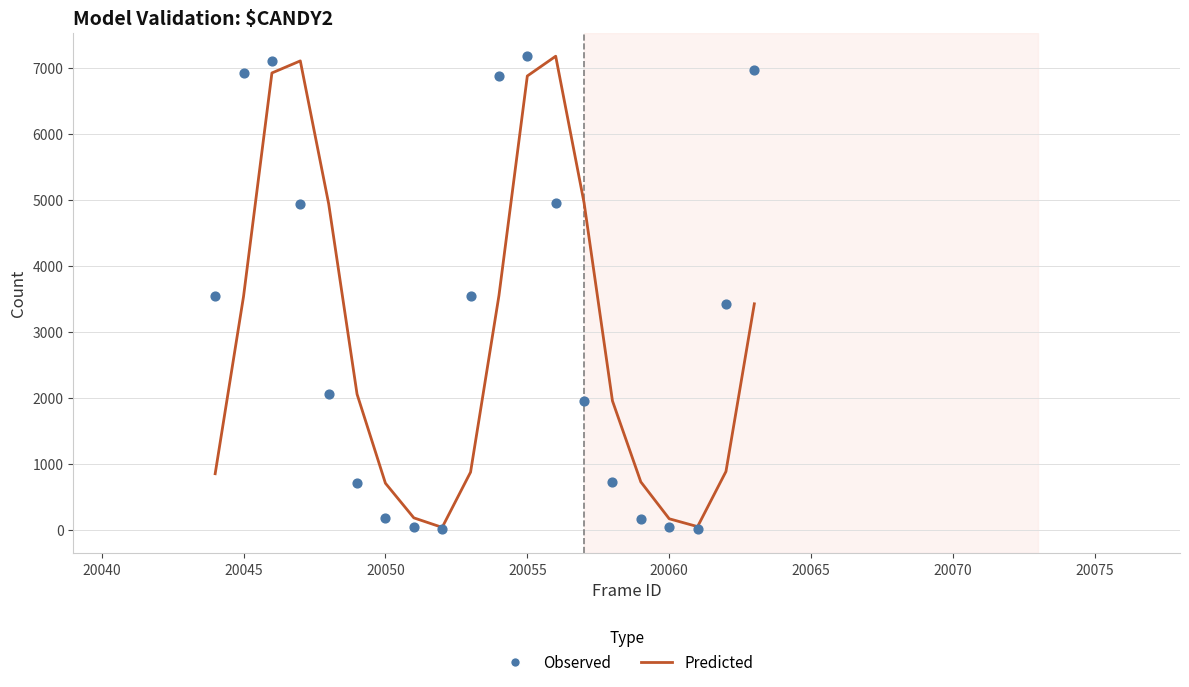

At how many categories does at least one series exceed 5848?

7